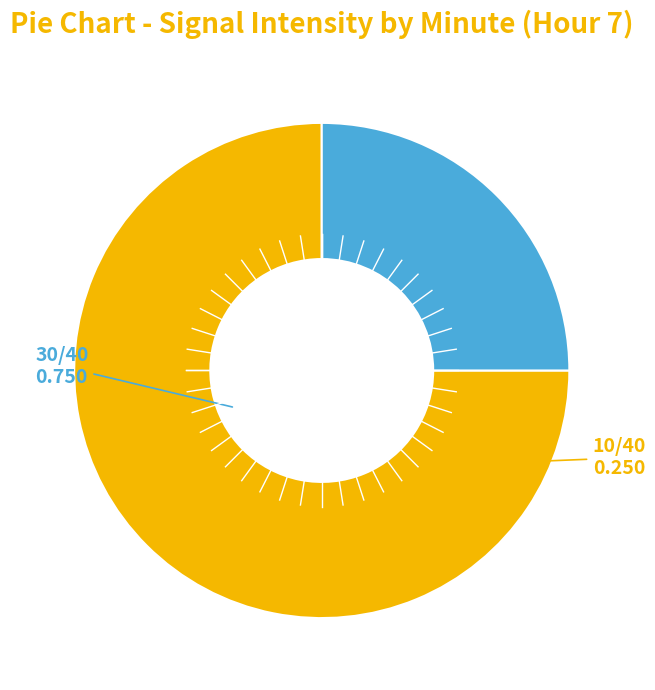

Does any single category account for the majority?

Yes